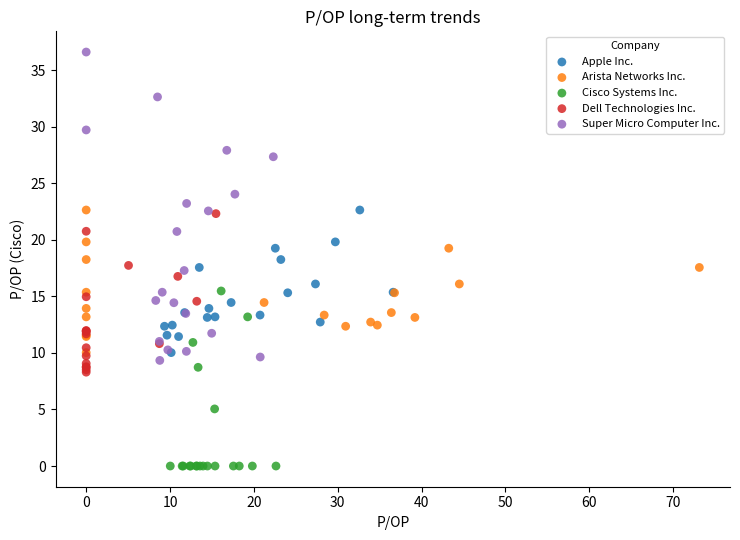

Which series reaches the maximum Y coordinate?

Super Micro Computer Inc.